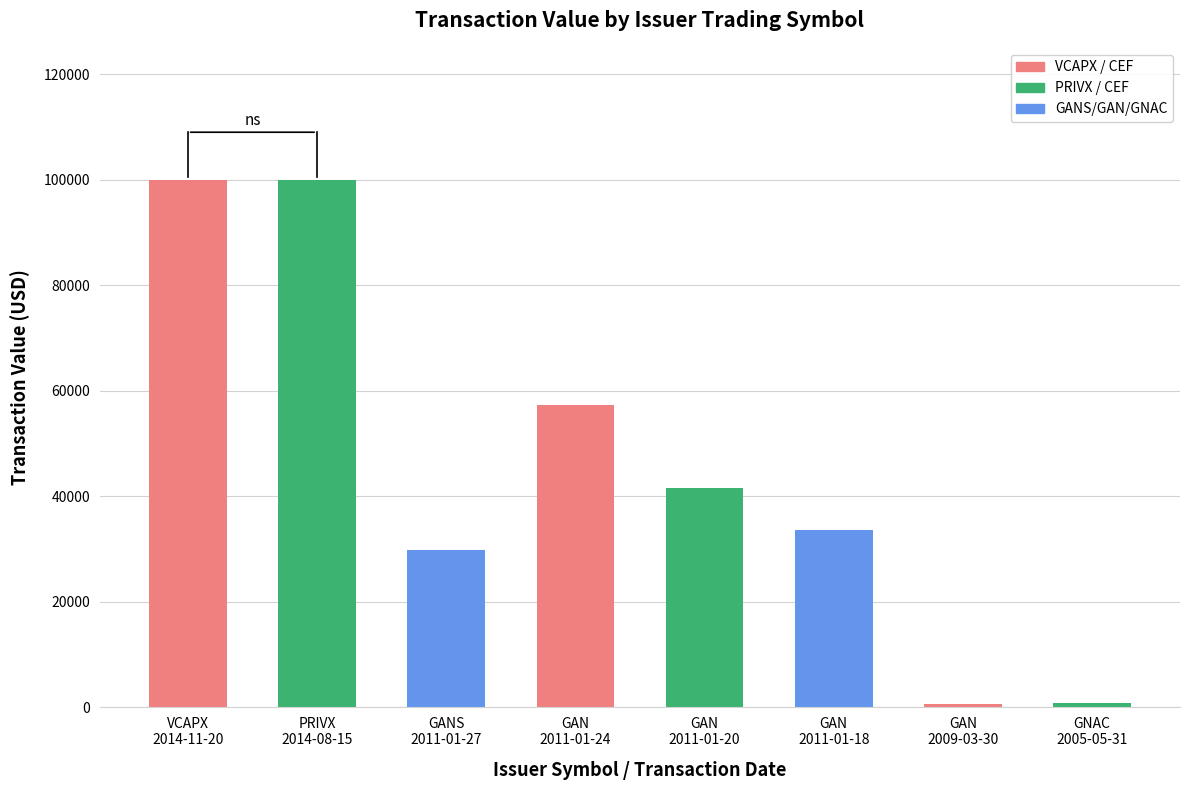

What is the greatest value displayed?

100000